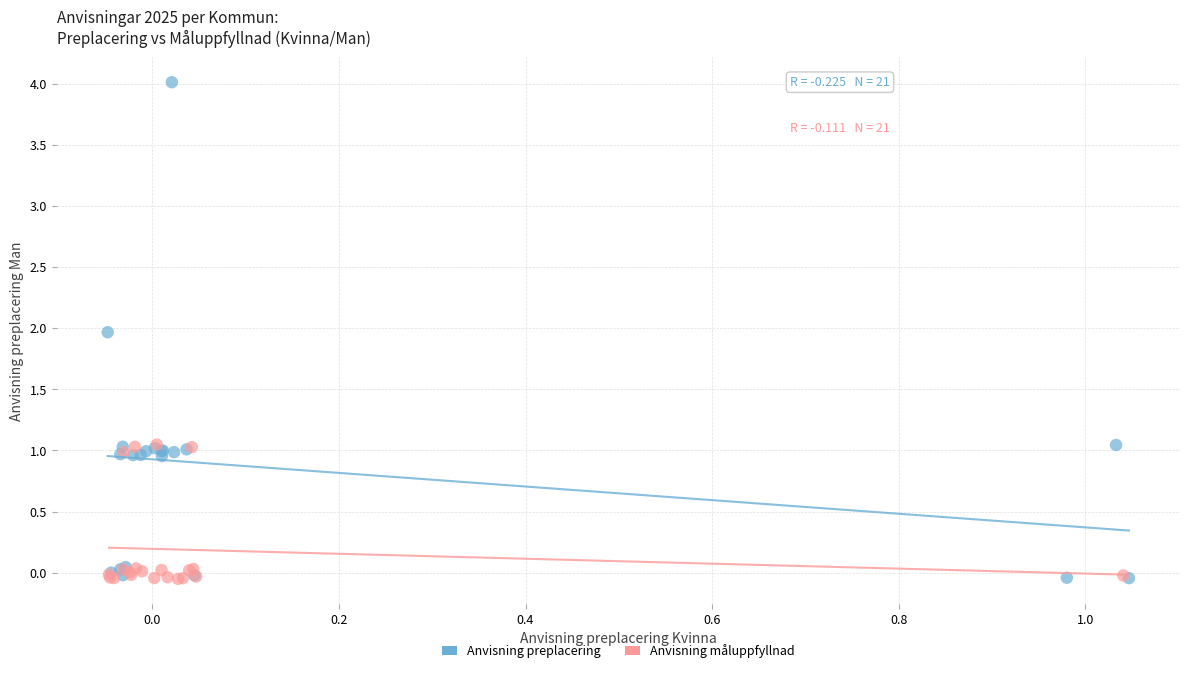

Which series reaches the maximum Y coordinate?

Anvisning preplacering